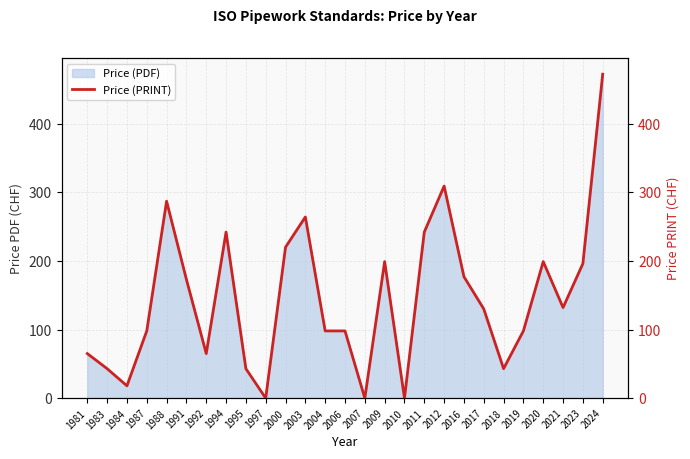

What is the sum of the values at 2011 and 1984?

260